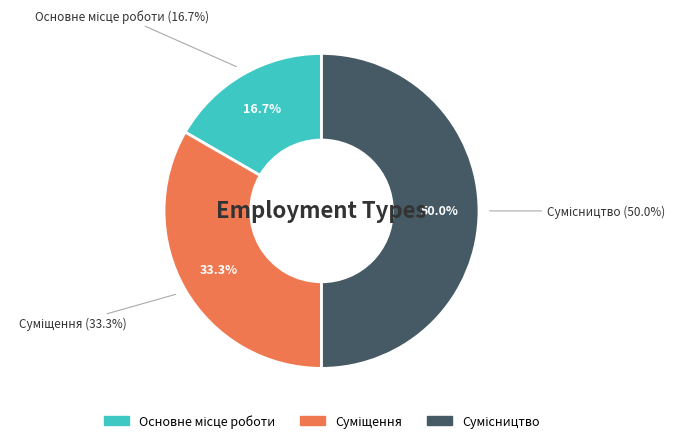

What is the ratio of the value at Сумісництво to the value at Суміщення?

1.5